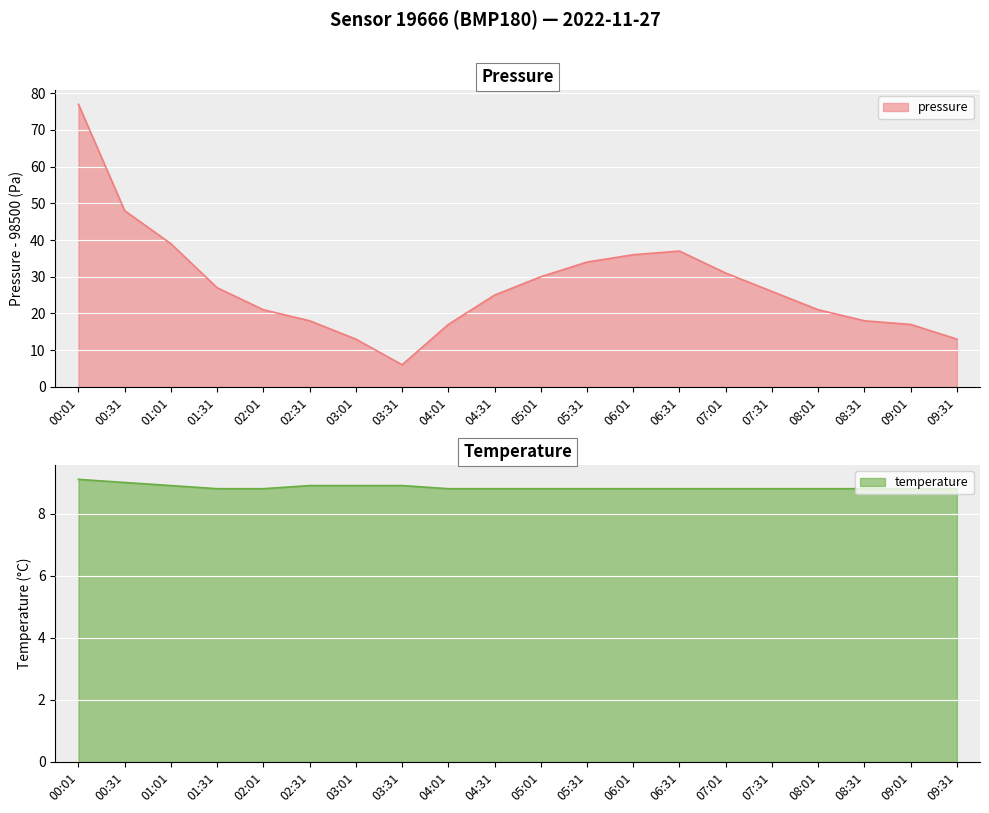

Is it true that temperature equals 12.2 at 00:31?

False